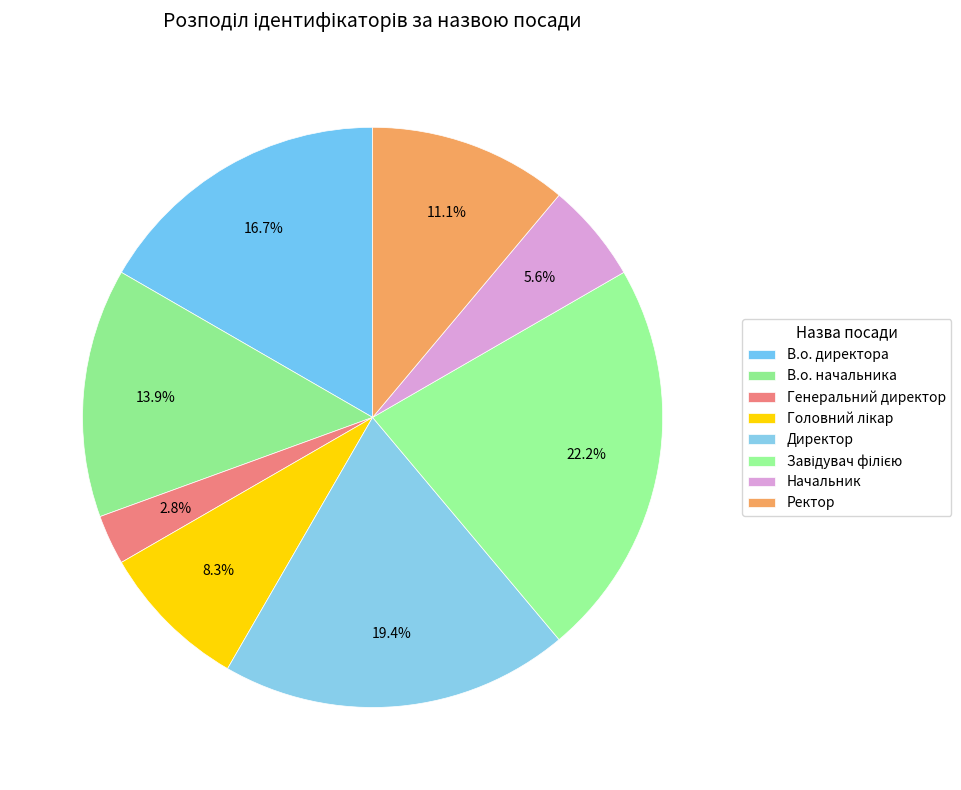

How many slices are in this pie chart?

8